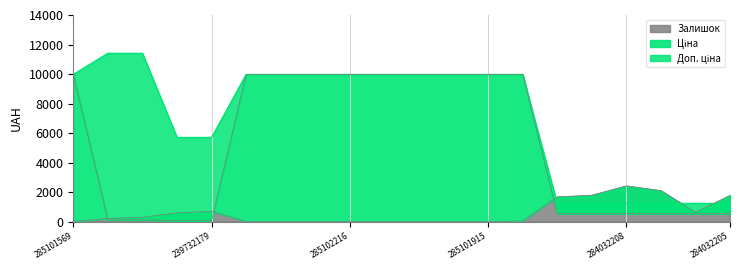

How many values in the Залишок series exceed 214?

9